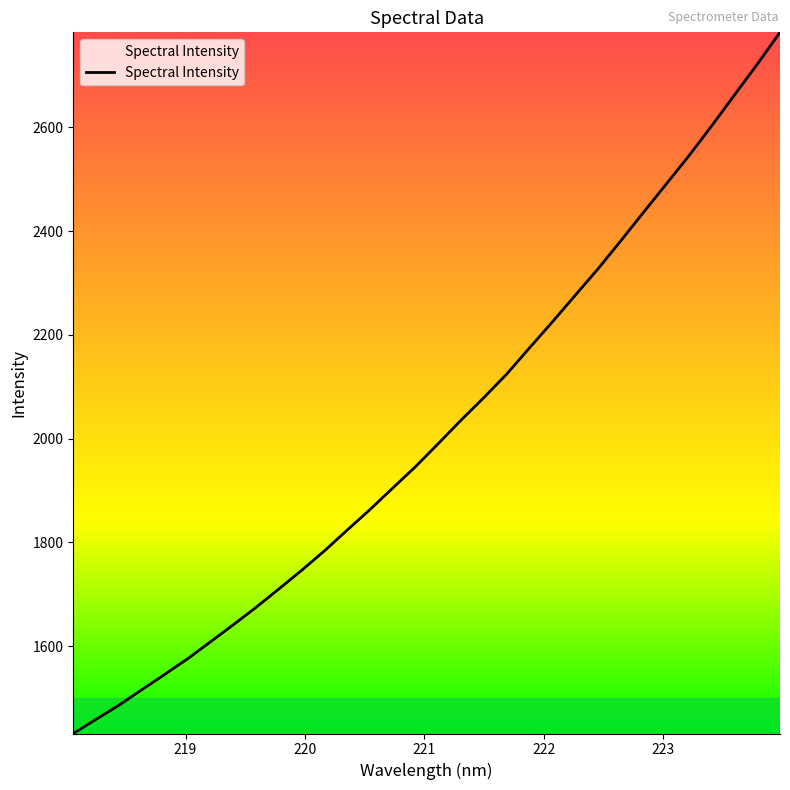

What is the difference between the maximum and minimum values?

1351.3